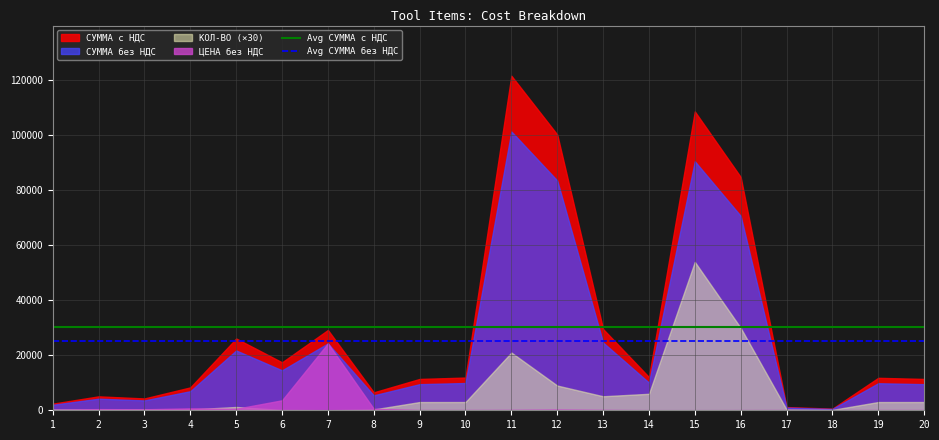

What is the sum of all Avg СУММА без НДС values?

50411.2